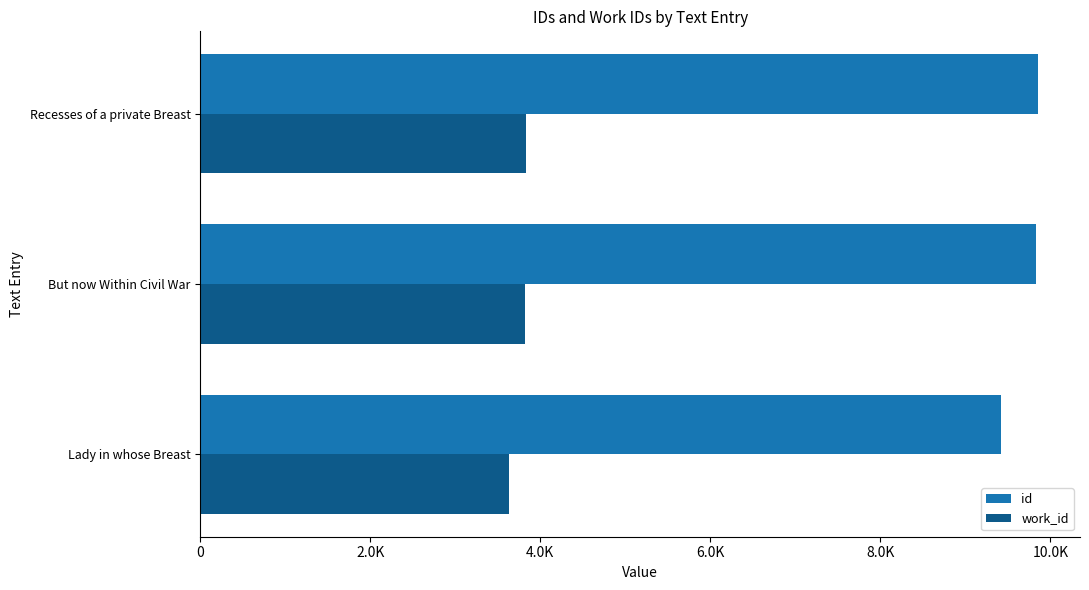

What are all the series names shown in the legend?

id, work_id